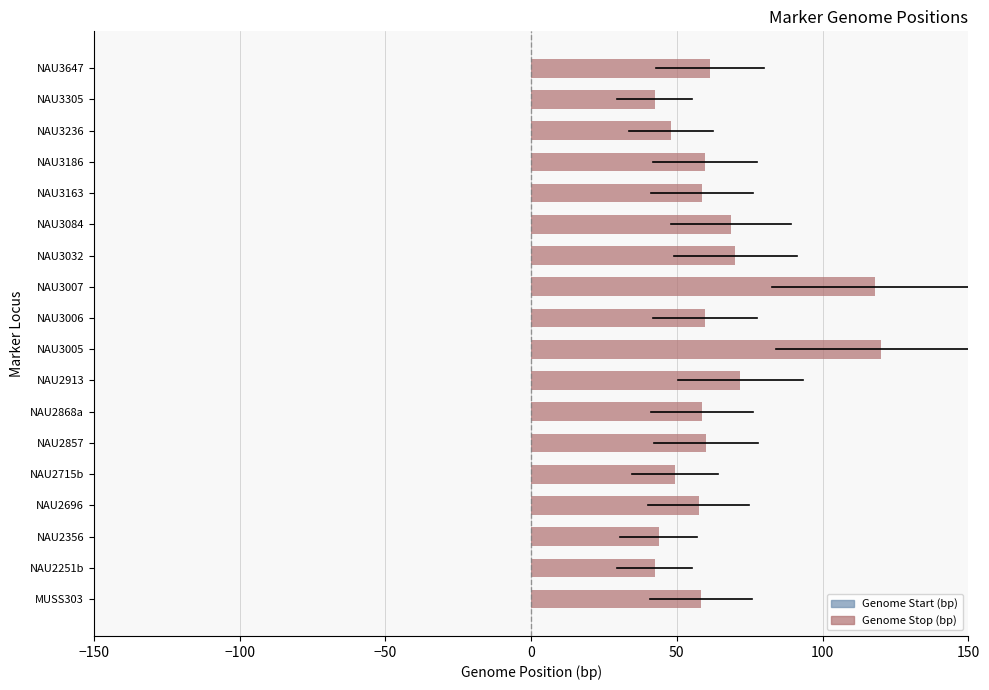

Which has a higher value, NAU2356 or NAU3007?

NAU3007